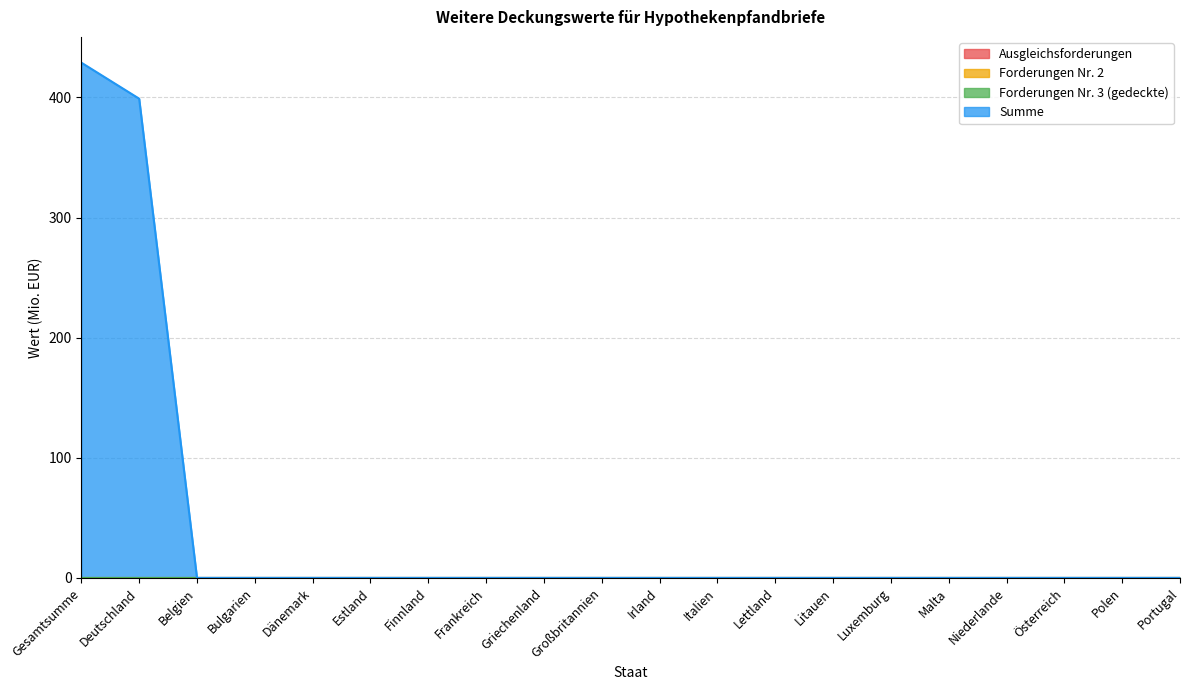

List the series in order of their peak value, lowest first.

Ausgleichsforderungen, Forderungen Nr. 2, Forderungen Nr. 3 (gedeckte), Summe